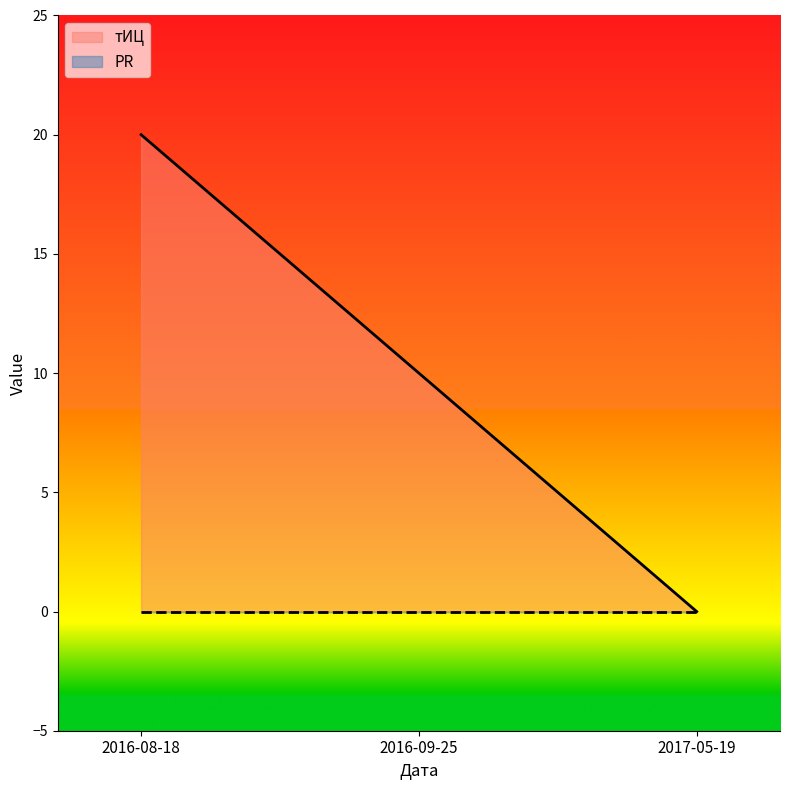

Which label corresponds to the smallest value in the chart?

2017-05-19